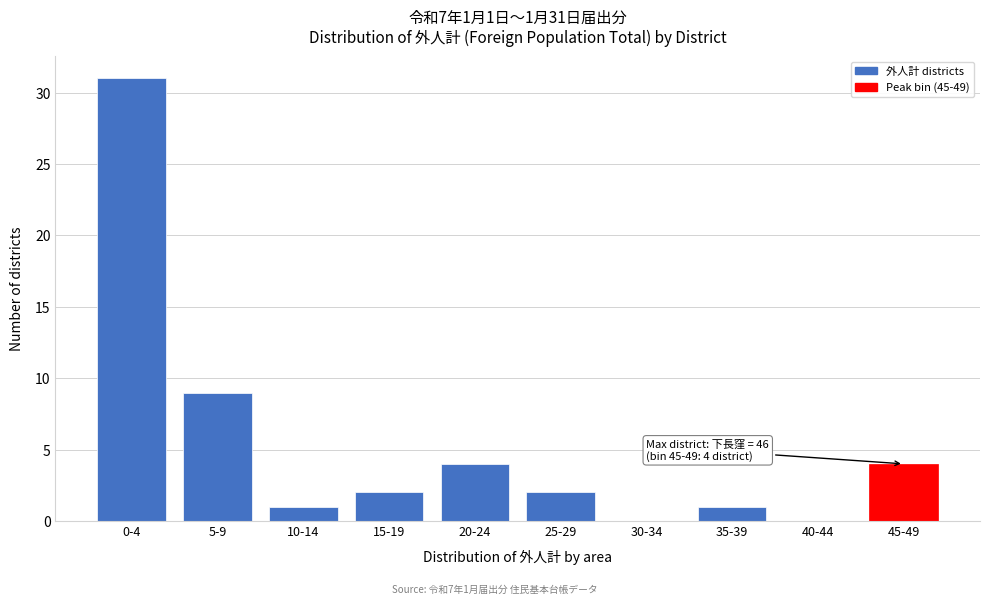

Reading right to left, extract all data points from this chart.

45-49=4	40-44=0	35-39=1	30-34=0	25-29=2	20-24=4	15-19=2	10-14=1	5-9=9	0-4=31